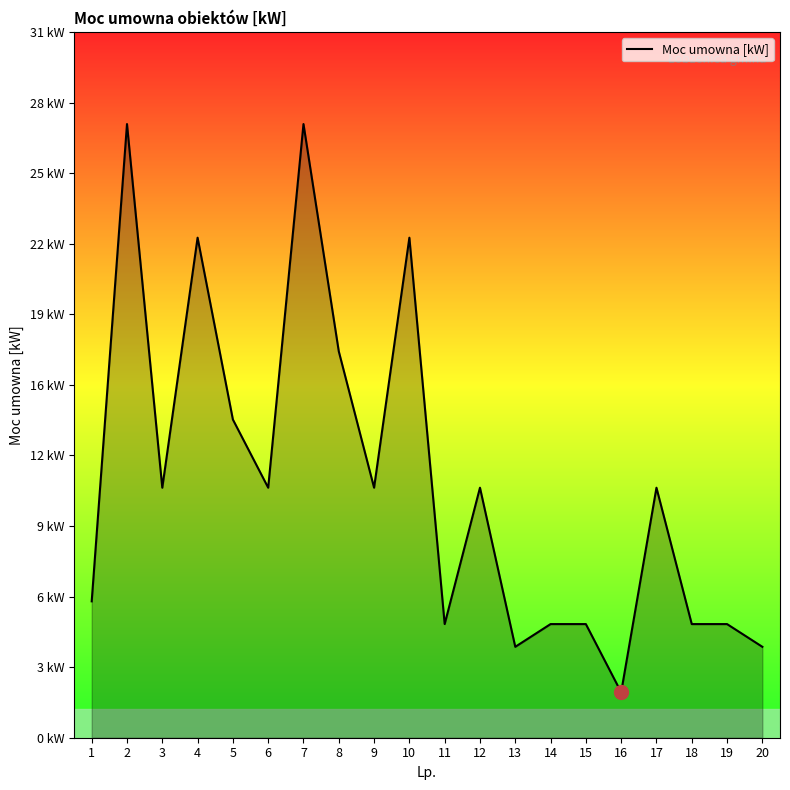

What is the average value?

11